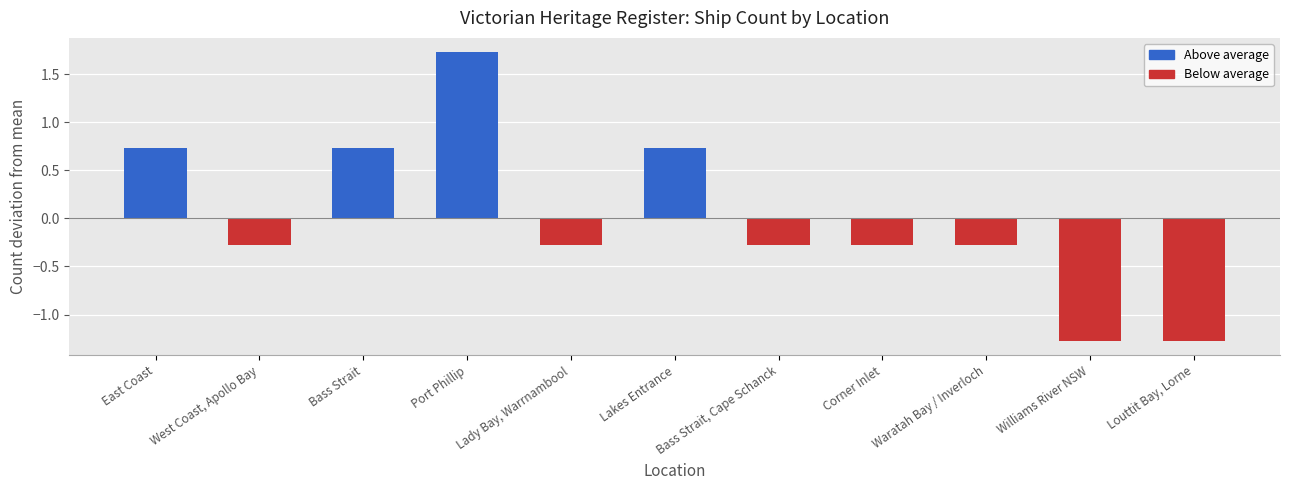

How many values are above zero?

4